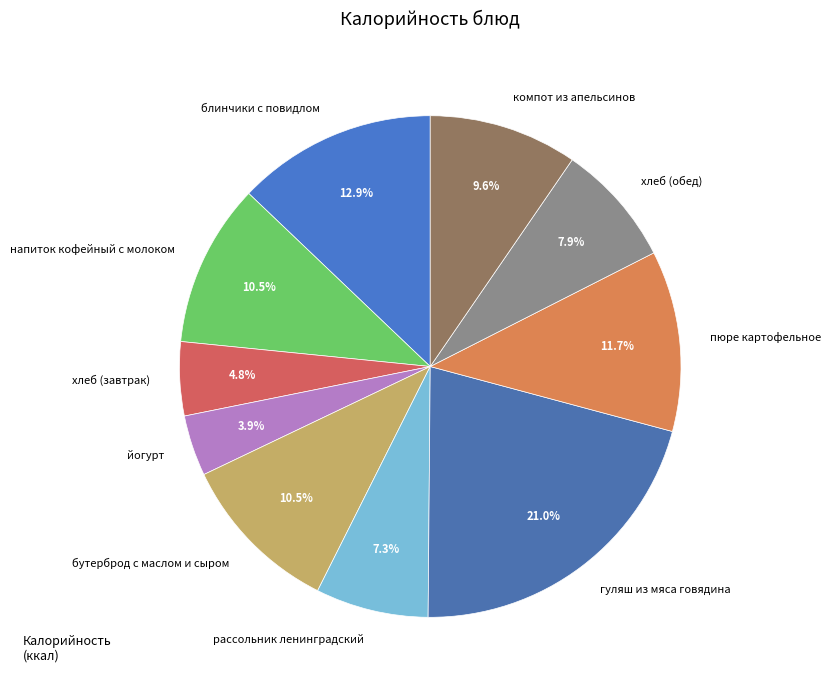

What is the ratio of the value at пюре картофельное to the value at компот из апельсинов?

1.2